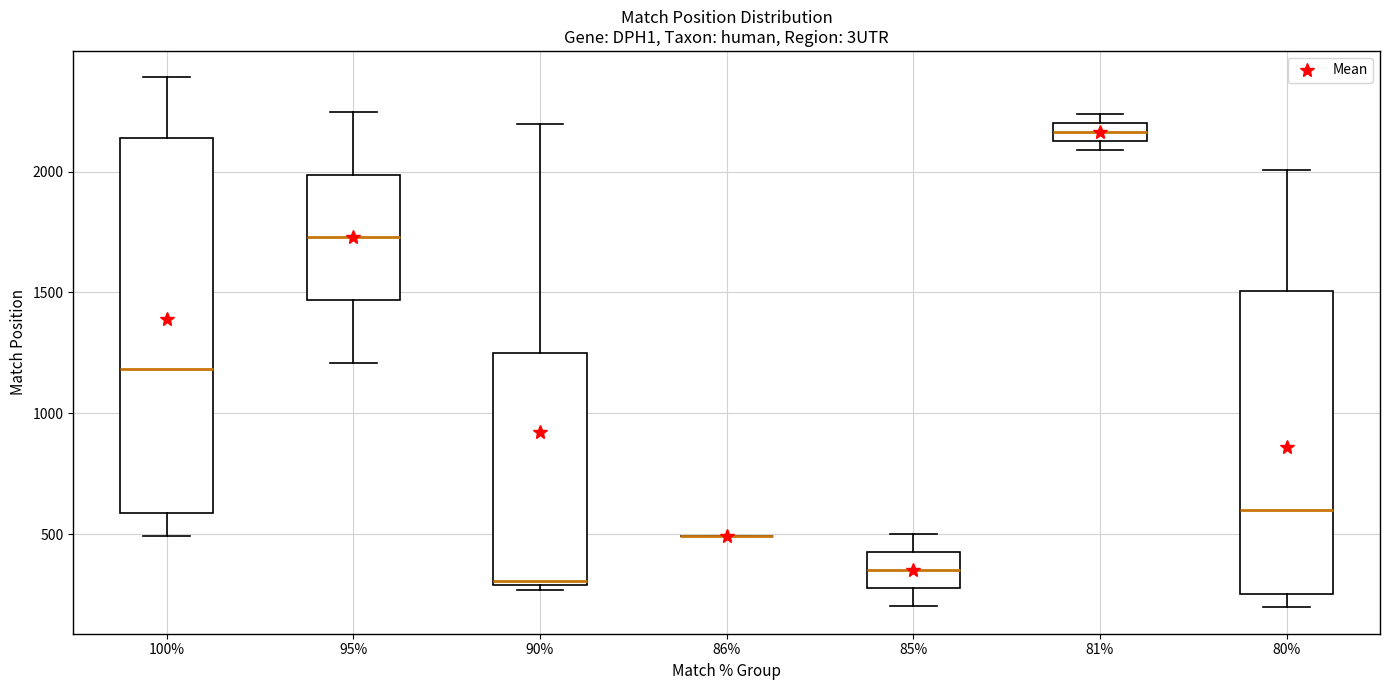

Where is the lower edge of the box at x = 81% on the y-axis? The values are not printed on the chart, so give them approximately, as read against the axis.

2150